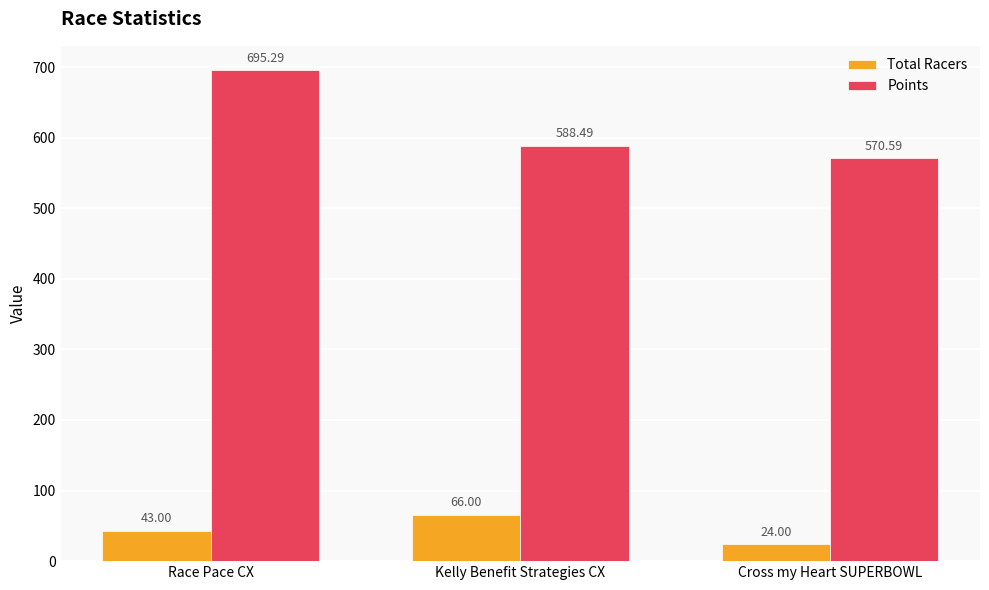

How many categories are shown in the chart?

3